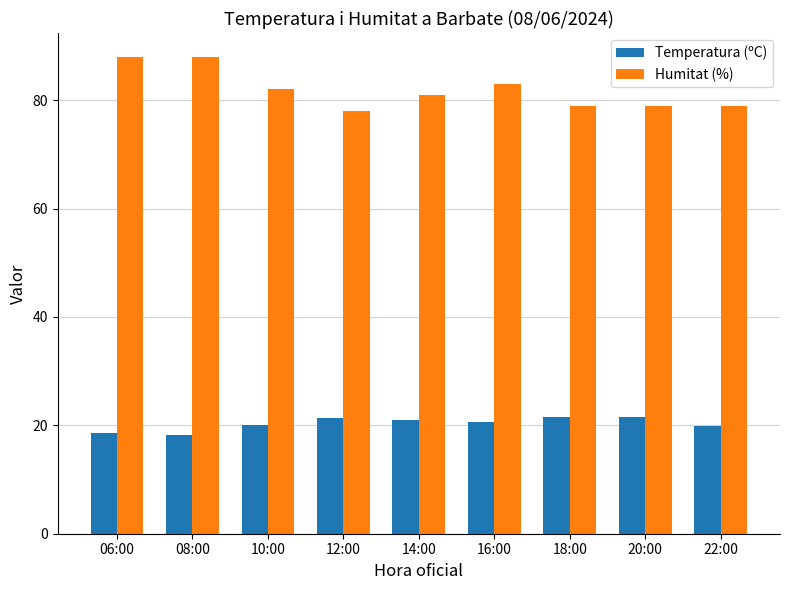

At how many categories does at least one series exceed 41?

9